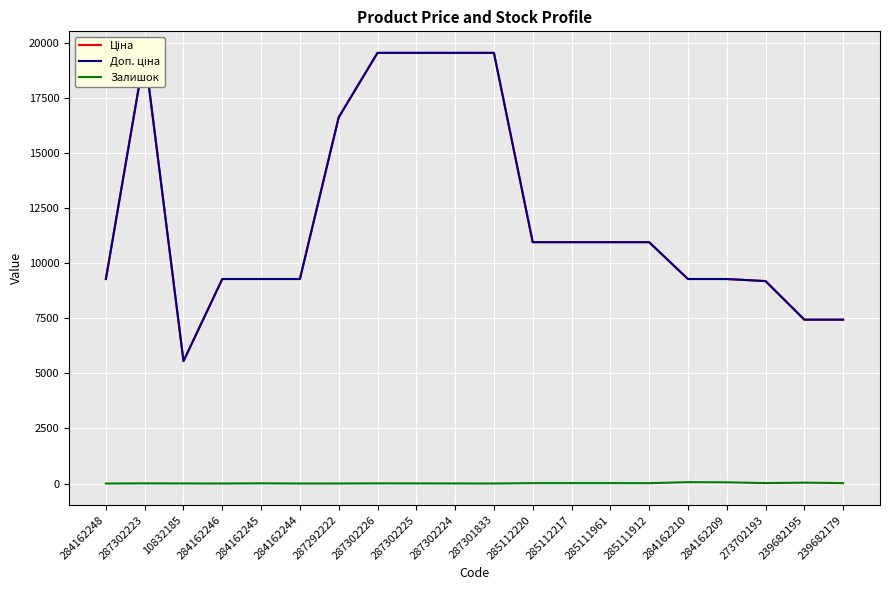

What is the value of the Залишок point at the 17th from the left?

55.0